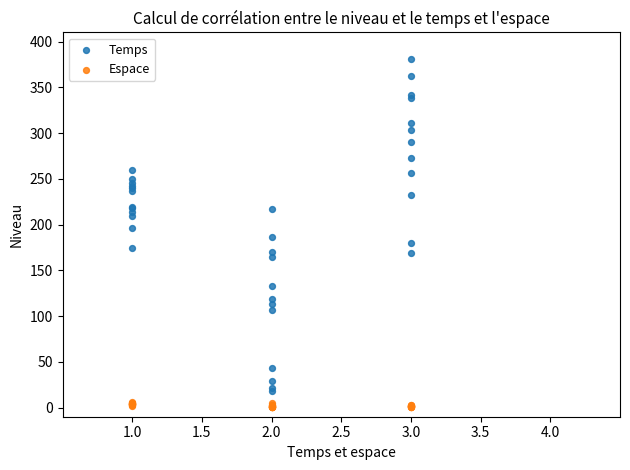

What is the X range (max minus min) for the scatter plot?

2.0